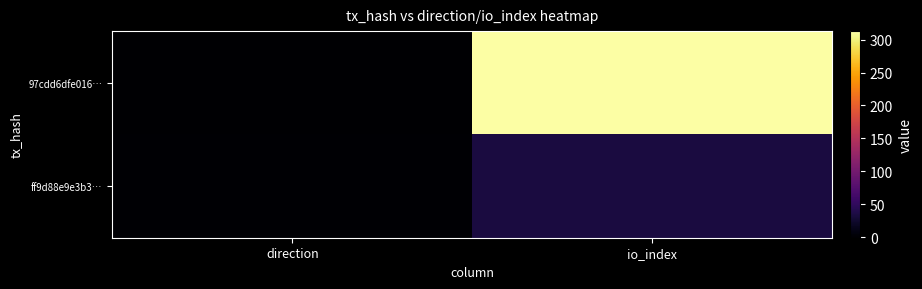

At direction, list the series in order from smallest to largest.

97cdd6dfe016…, ff9d88e9e3b3…